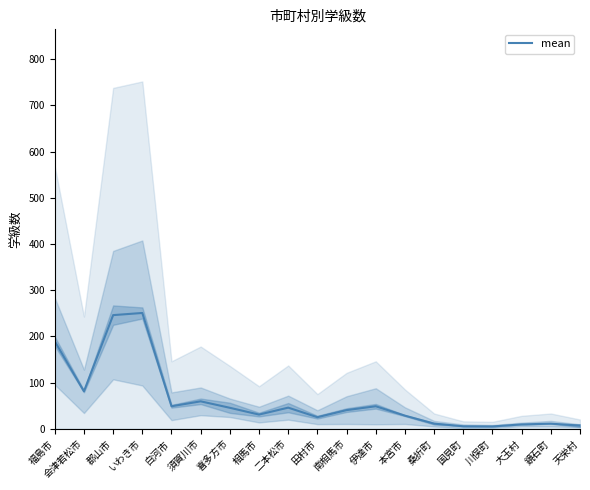

Does the chart have visible grid lines?

No